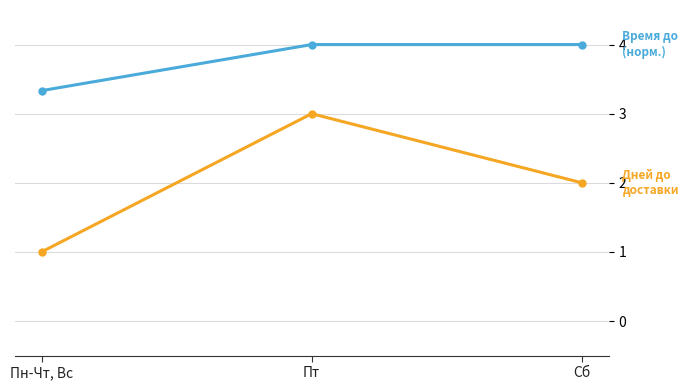

What is the total value across all series at Пн-Чт, Вс?

4.3